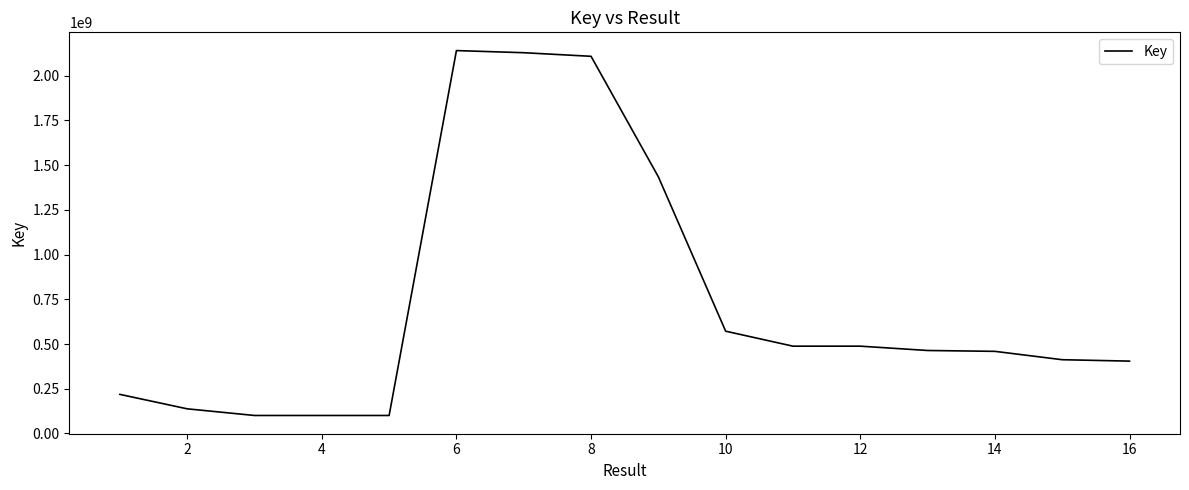

What is the difference between the maximum and minimum values?

2040124660